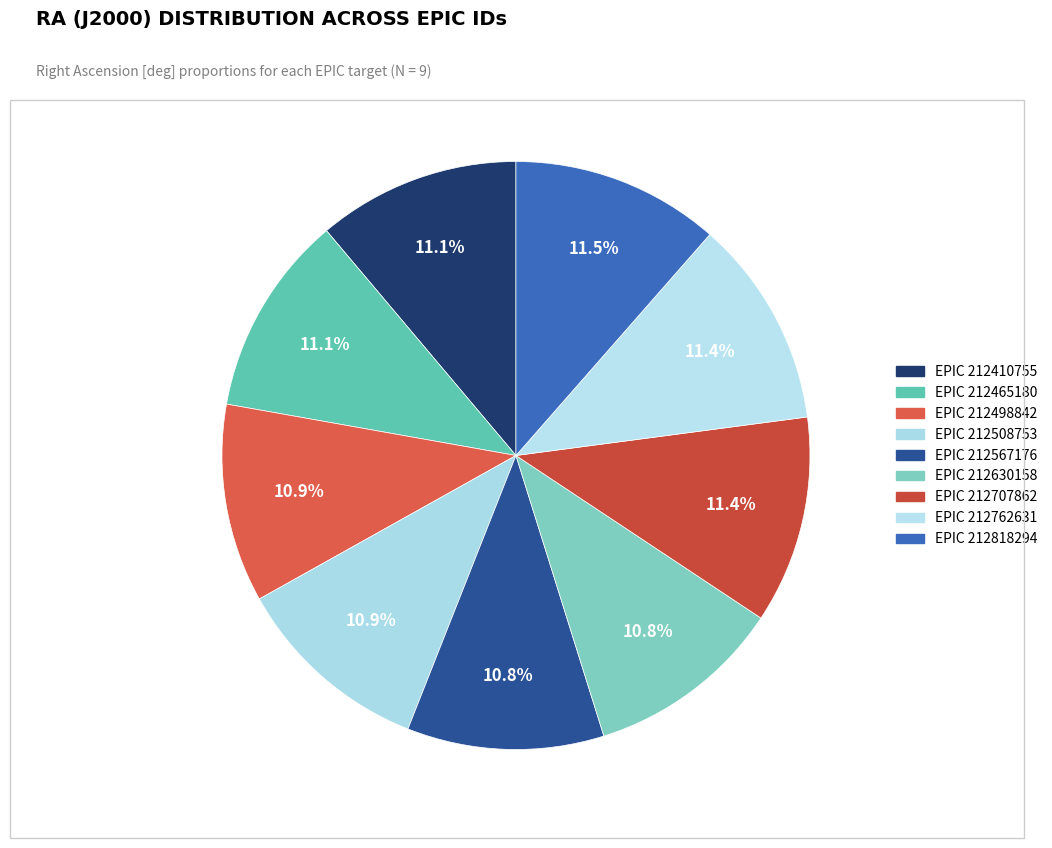

How many segments does this pie chart have?

9